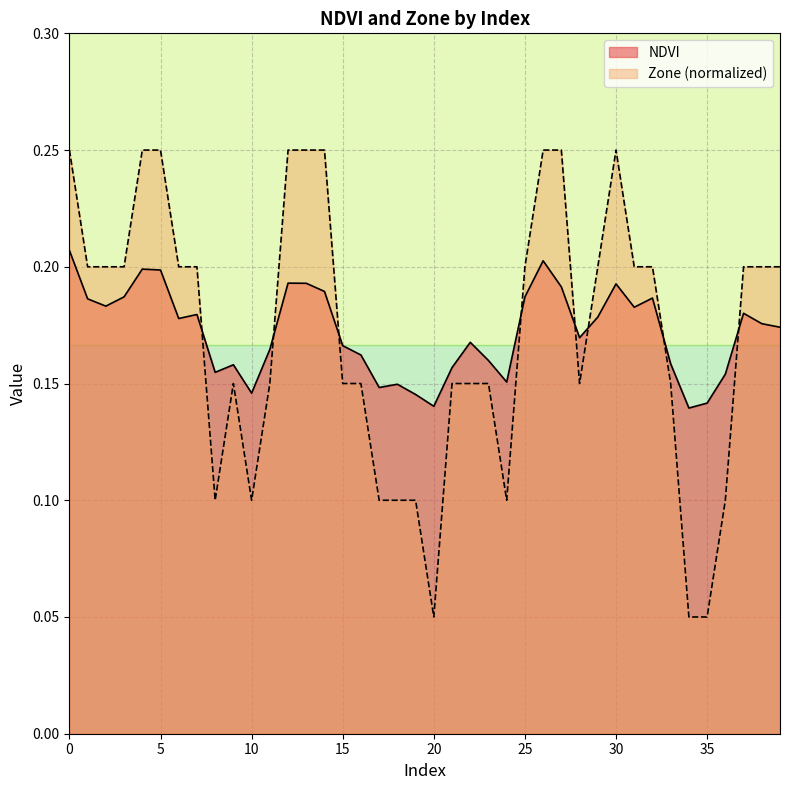

What is the approximate value of Zone at 20?

0.1